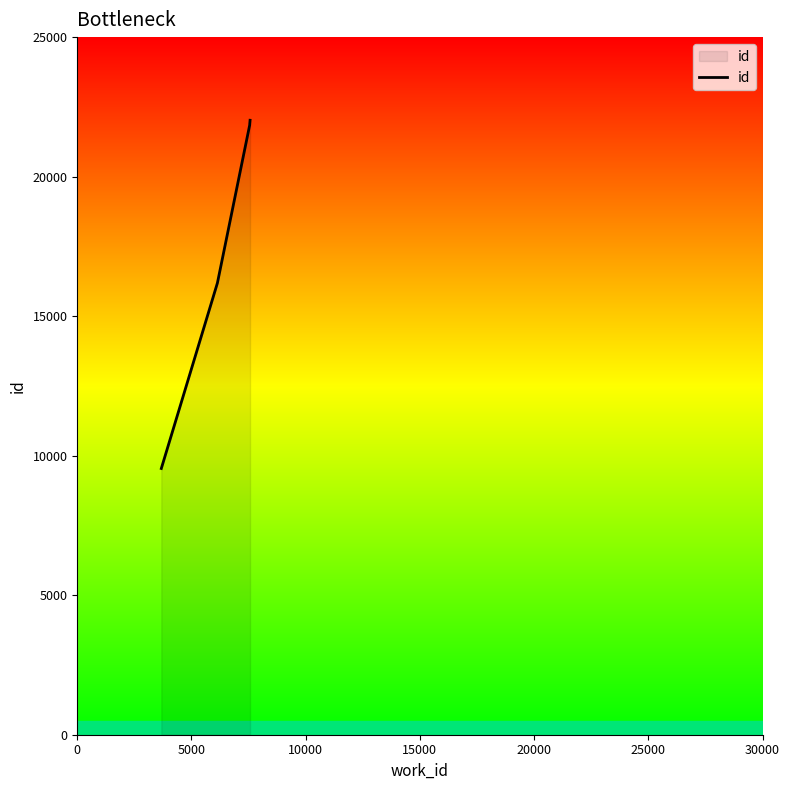

True or false: the data has more than 1 interior local peaks.

False